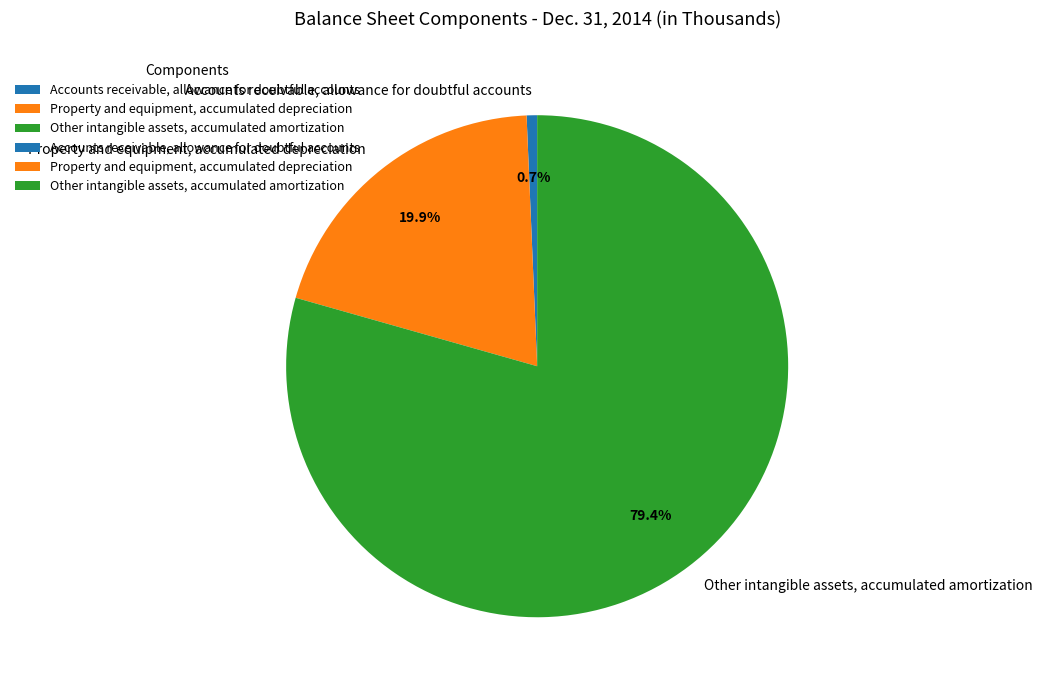

Which category has the biggest portion of the pie?

Other intangible assets, accumulated amortization